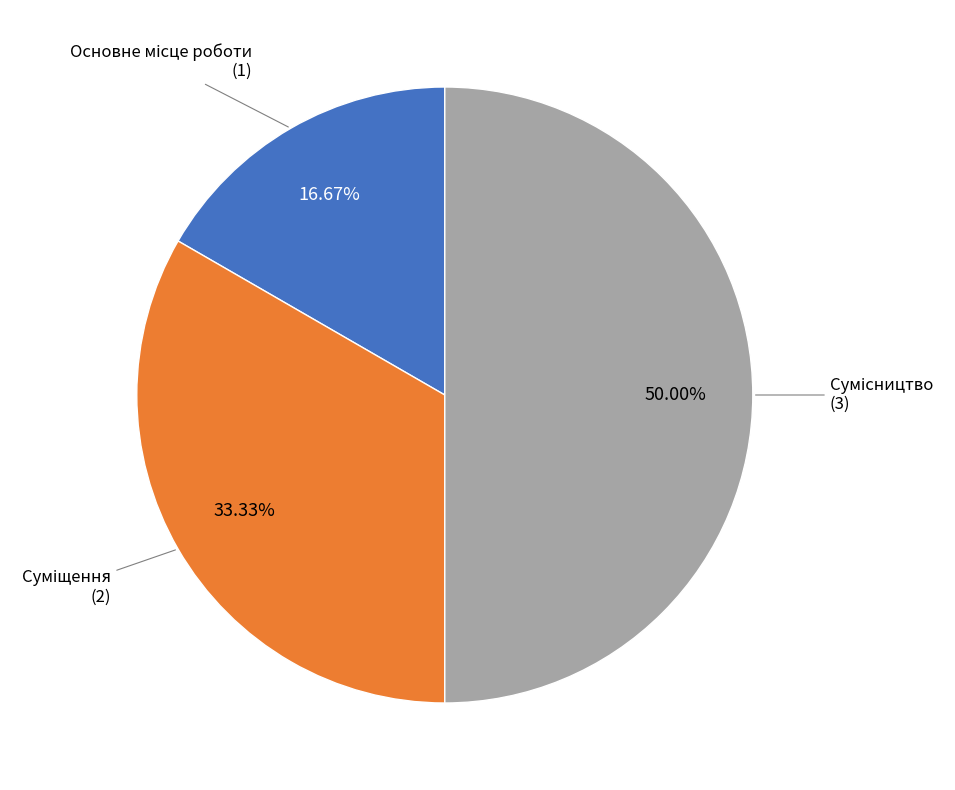

How many segments does this pie chart have?

3